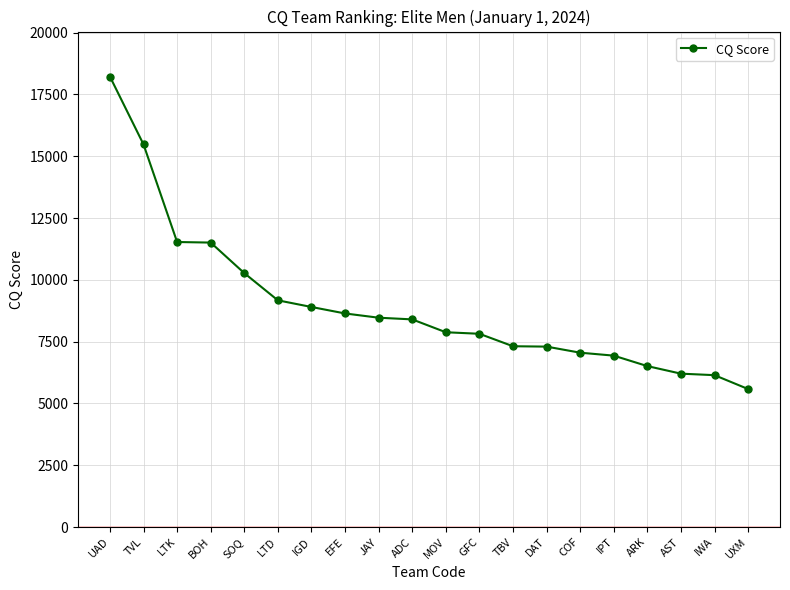

Which has a higher value, IPT or SOQ?

SOQ